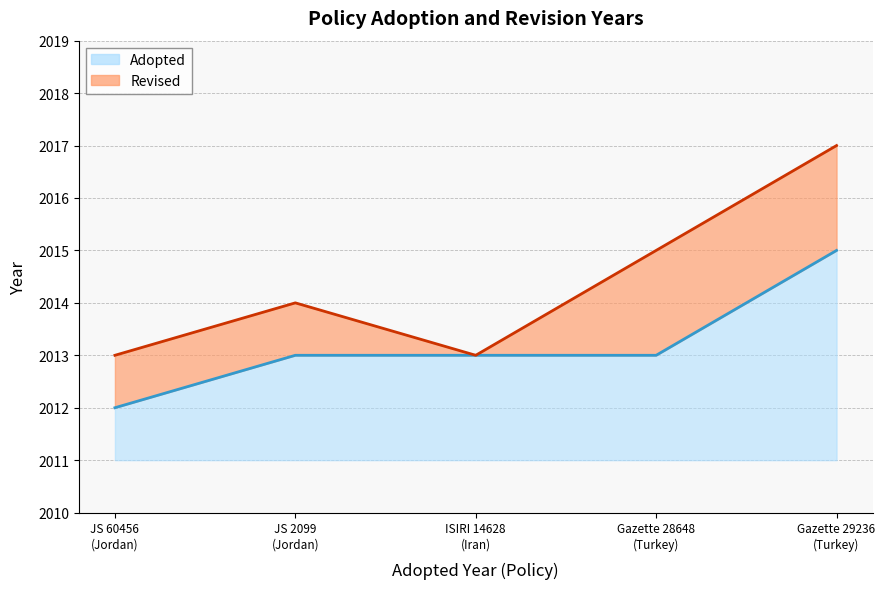

What is the minimum value for Adopted?

2012